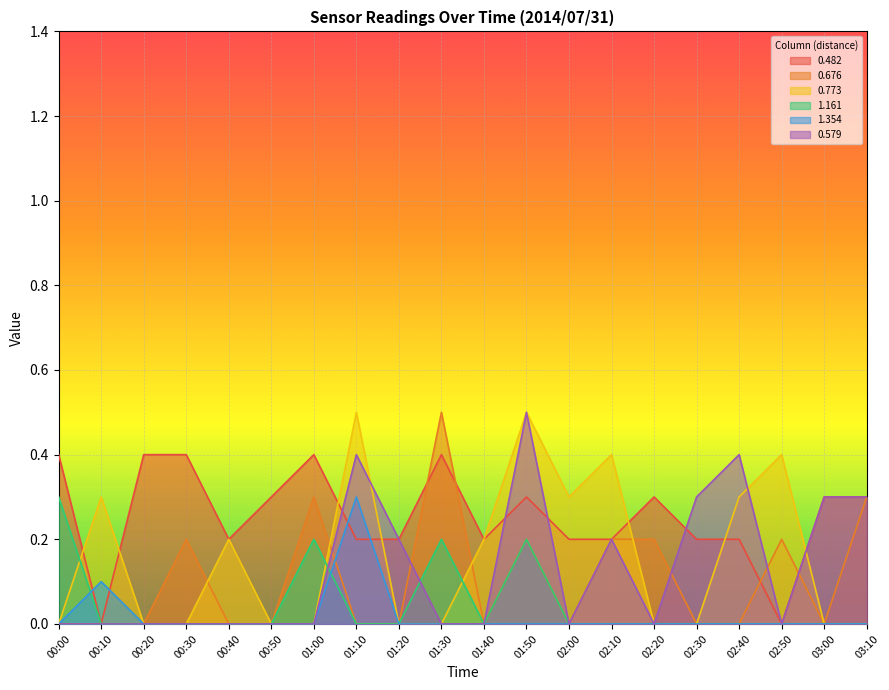

What is the label of the 18th point from the right?

00:20